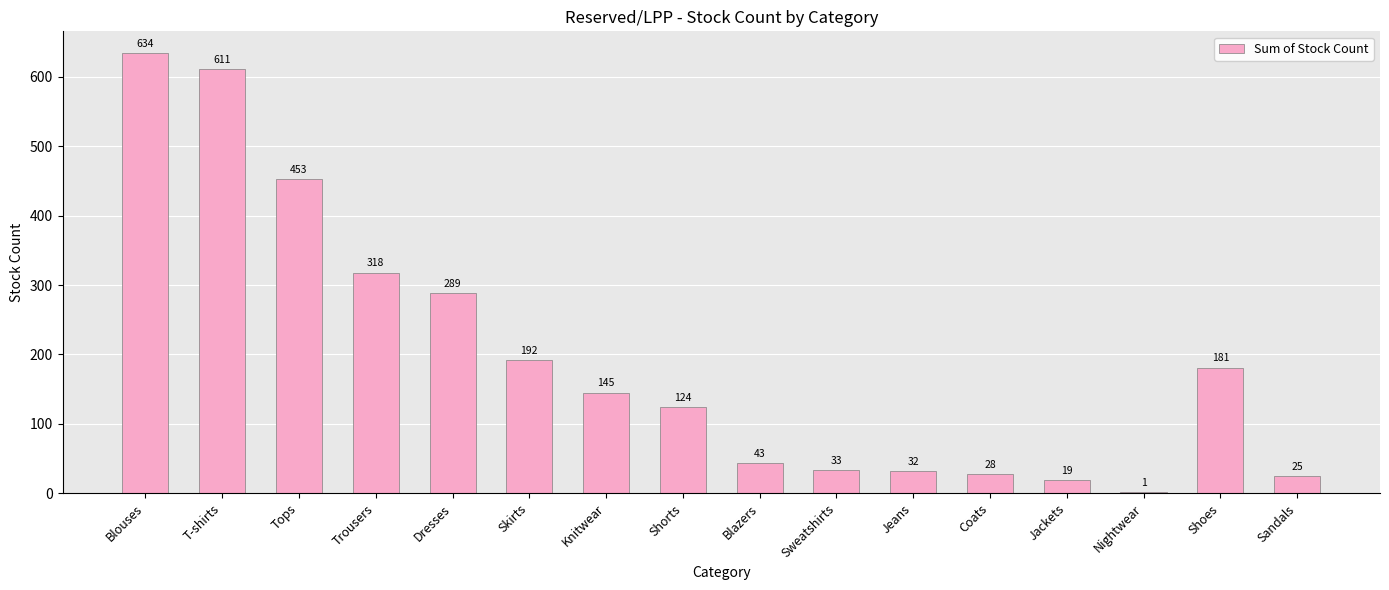

Are the bars horizontal?

No